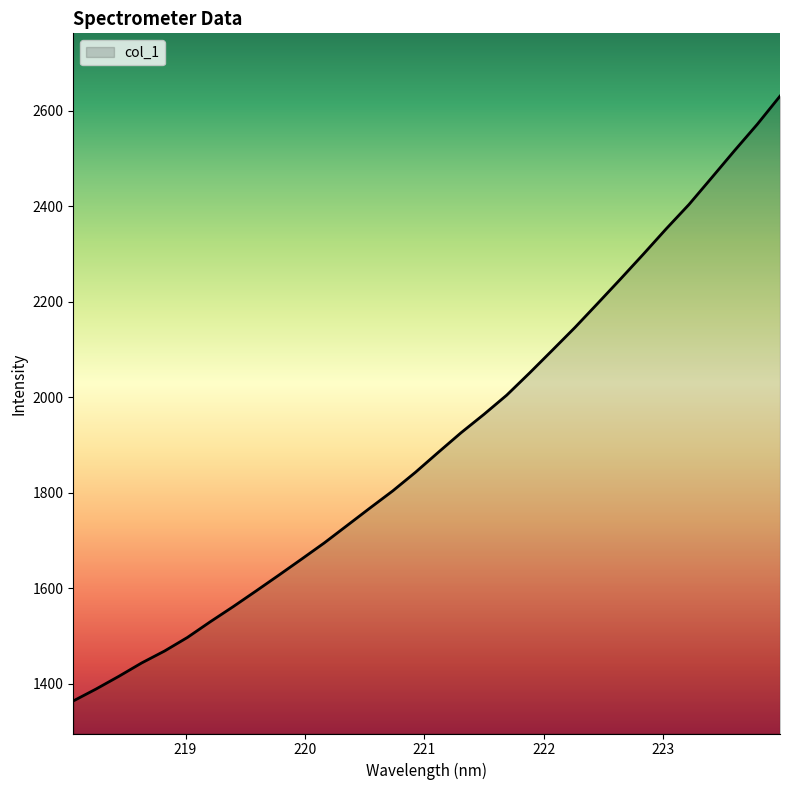

Reading left to right, list all the values displayed in this chart.

1363.9	1388.9	1415.6	1443.6	1468.5	1496.9	1529.6	1561.2	1593.9	1627.1	1660.8	1694.9	1731.3	1767.9	1803.8	1842.9	1884.7	1925.8	1964.1	2004.4	2050.7	2098.4	2146.4	2196.9	2248.0	2299.8	2352.8	2403.8	2460.0	2516.6	2571.8	2630.9